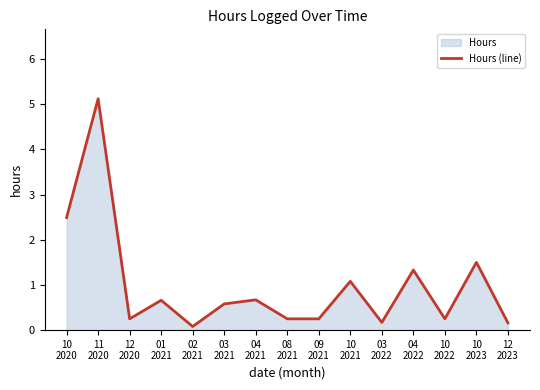

Rank the categories by value from lowest to highest.

02
2021, 12
2023, 03
2022, 12
2020, 08
2021, 09
2021, 10
2022, 03
2021, 01
2021, 04
2021, 10
2021, 04
2022, 10
2023, 10
2020, 11
2020